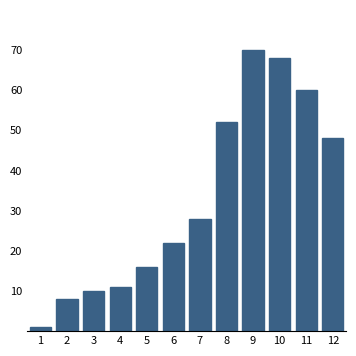

Reading right to left, list all the values displayed in this chart.

12=48	11=60	10=68	9=70	8=52	7=28	6=22	5=16	4=11	3=10	2=8	1=1